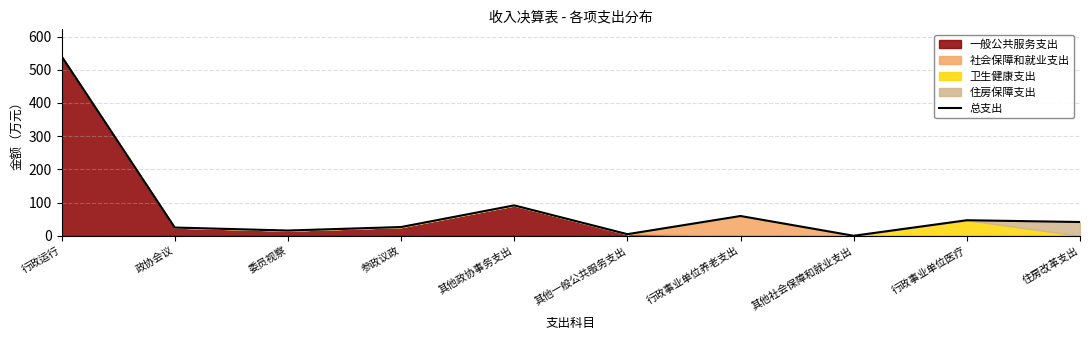

At which category does the chart reach its minimum across all series?

其他社会保障和就业支出